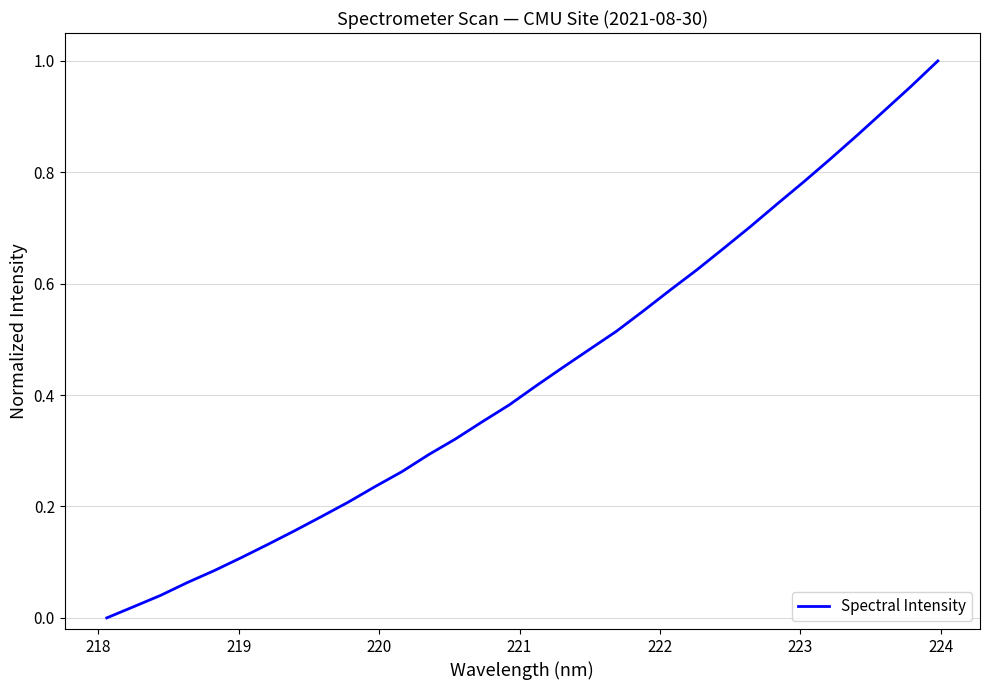

Reading left to right, what are all the values shown in this chart?

0.0	0.0	0.0	0.1	0.1	0.1	0.1	0.2	0.2	0.2	0.2	0.3	0.3	0.3	0.4	0.4	0.4	0.4	0.5	0.5	0.6	0.6	0.6	0.7	0.7	0.7	0.8	0.8	0.9	0.9	1.0	1.0